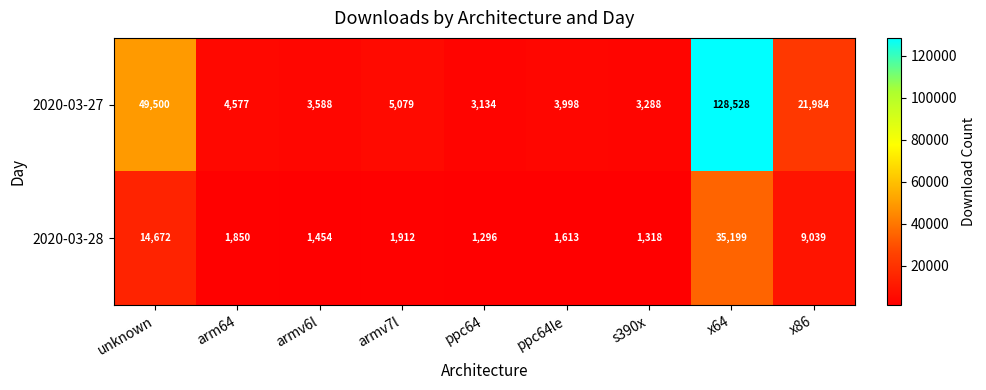

At armv6l, list the series in order from smallest to largest.

2020-03-28, 2020-03-27